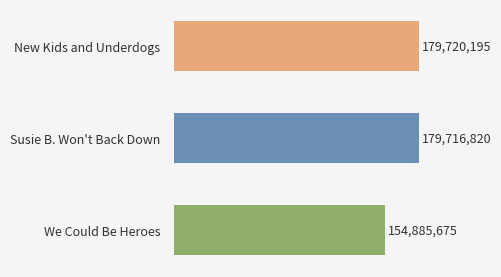

What is the difference between the maximum and minimum values?

24834520